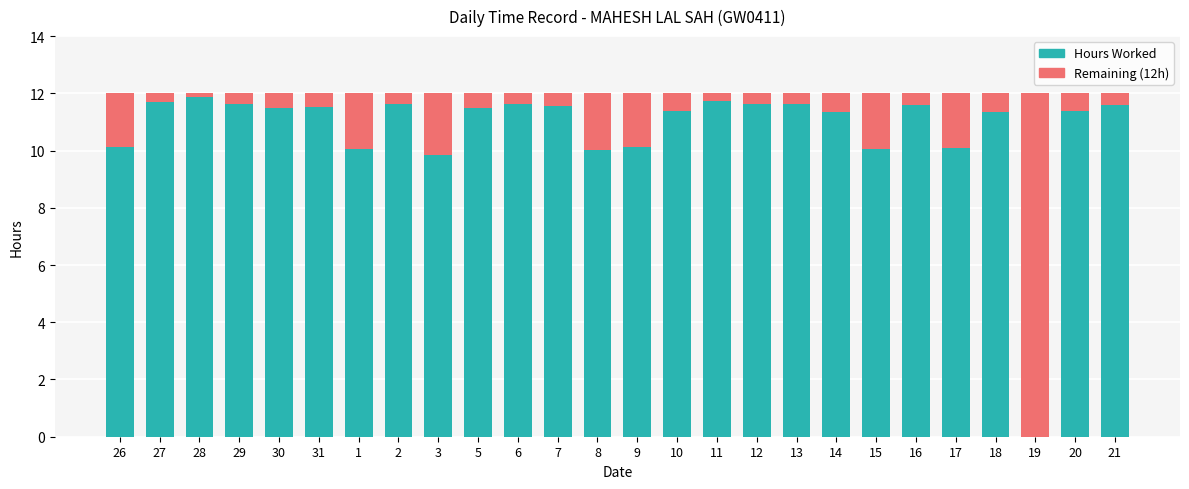

What is the total value across all series at 11?

12.0